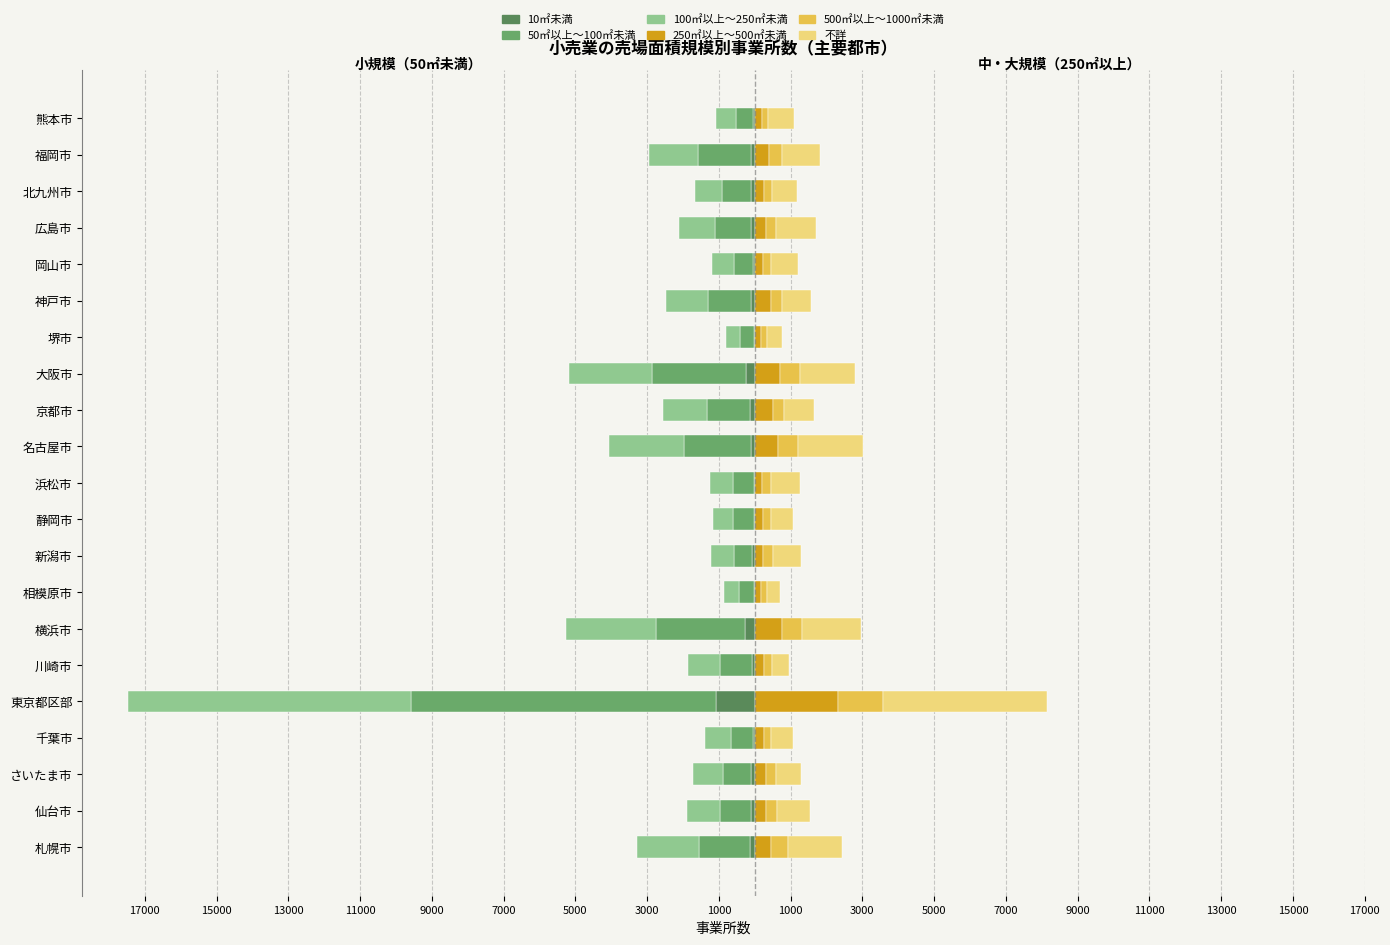

Count the number of categories in the chart.

21